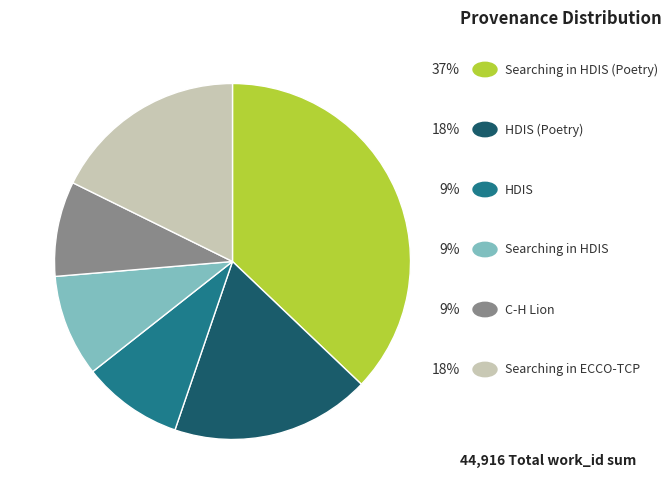

Does any single category account for the majority?

No